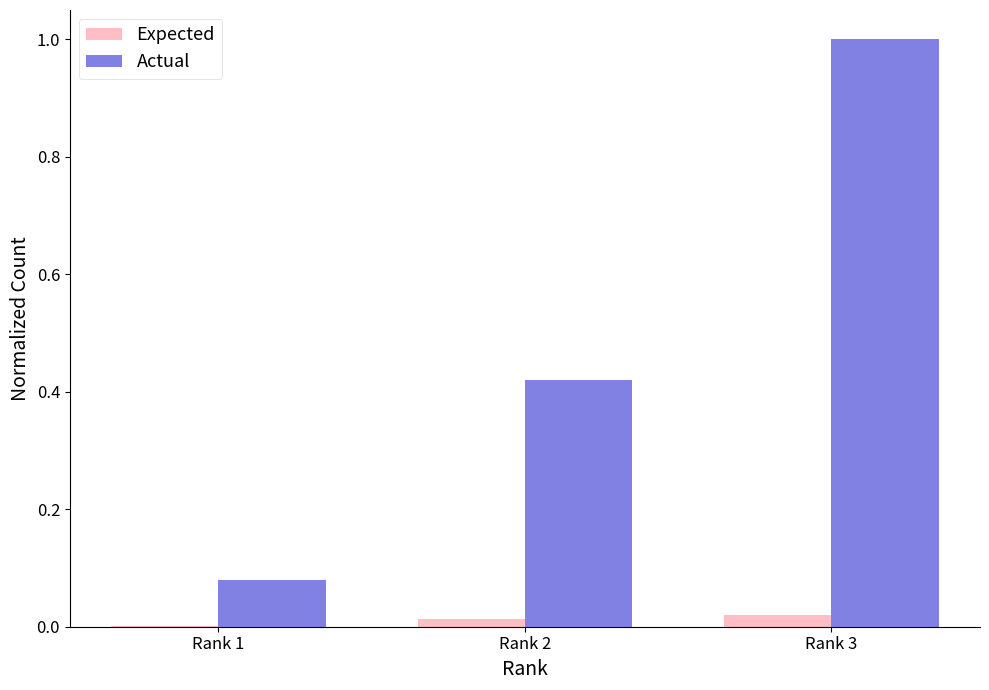

How many distinct data groups are displayed?

2